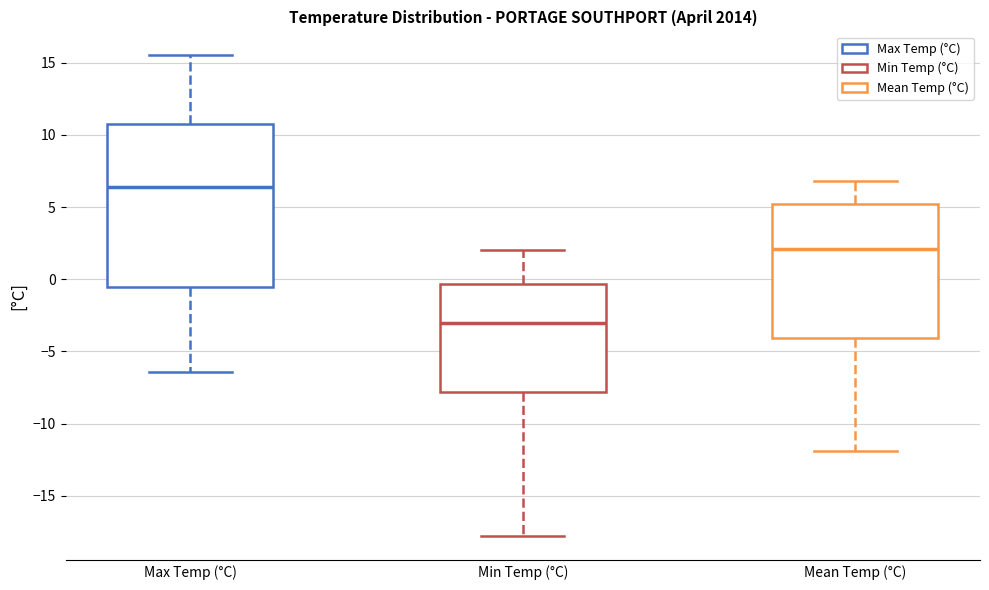

Reading left to right, read every box against the y-axis: the position of its median line, the range the box covers, and the ends of its whiskers. The values are not printed on the chart, so give them approximately, as read against the axis.

Max Temp (°C): median 6.5, box -0.5 to 11.0, whiskers -6.5 to 15.5
Min Temp (°C): median -3.0, box -8.0 to -0.5, whiskers -18.0 to 2.0
Mean Temp (°C): median 2.0, box -4.0 to 5.0, whiskers -12.0 to 7.0